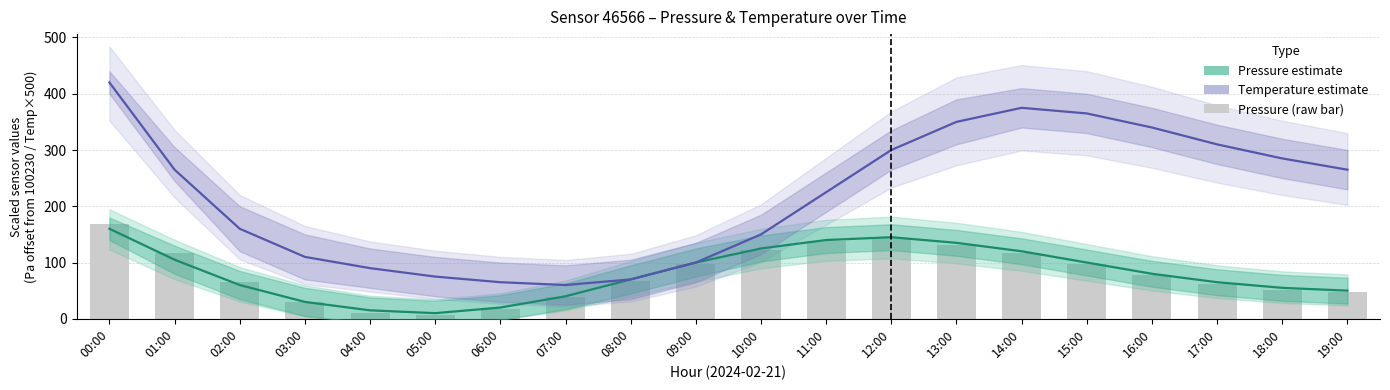

What is the approximate value of Pressure estimate at 15:00?

100.0